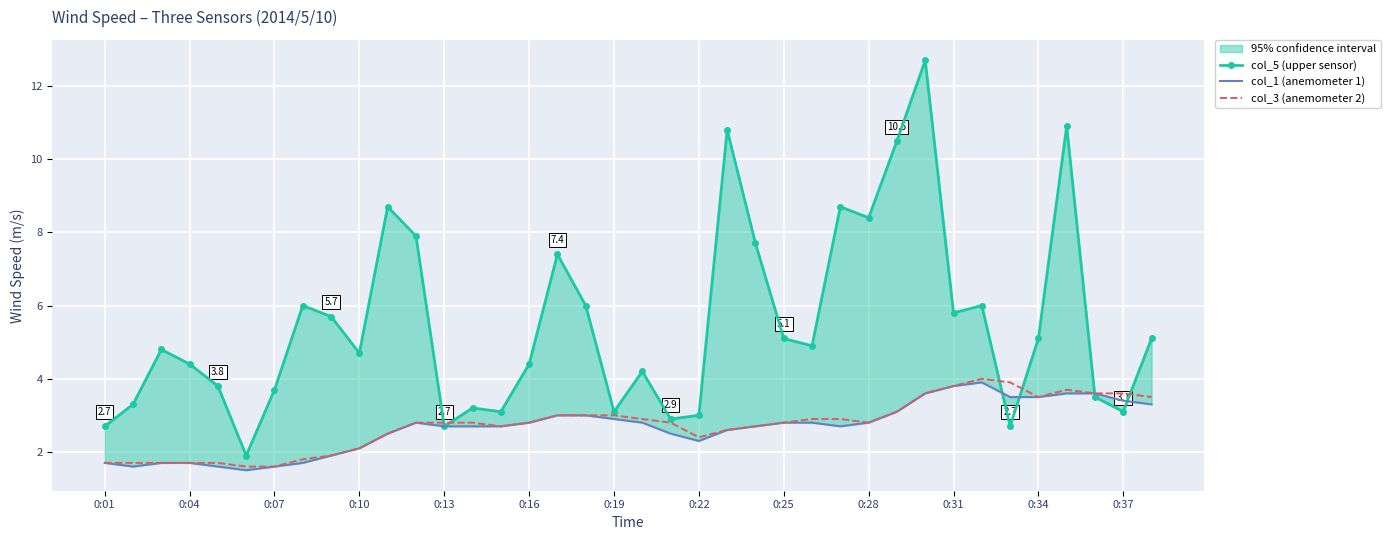

True or false: col_5 (upper sensor) has more than 2 points higher than both neighbors.

True